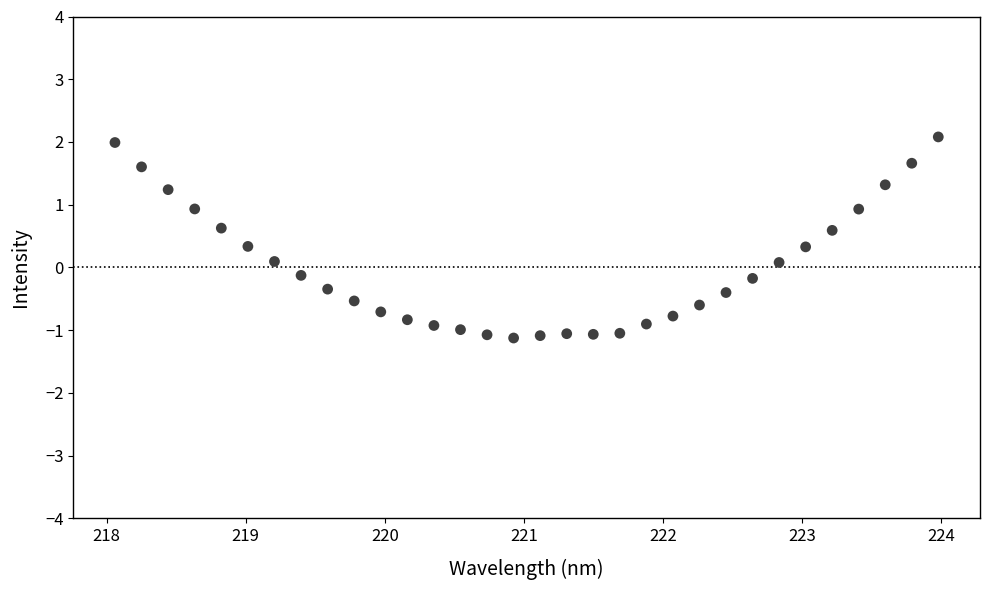

What is the range of Y values (max minus min)?

3.2